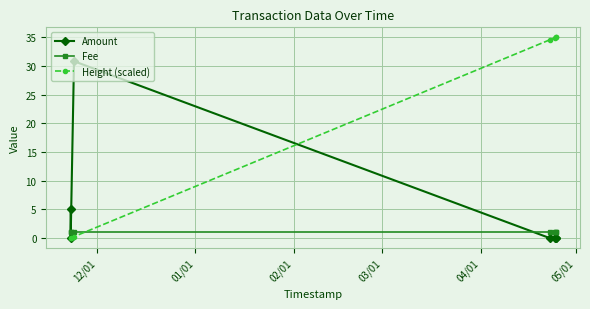

At how many categories does at least one series exceed 11?

5